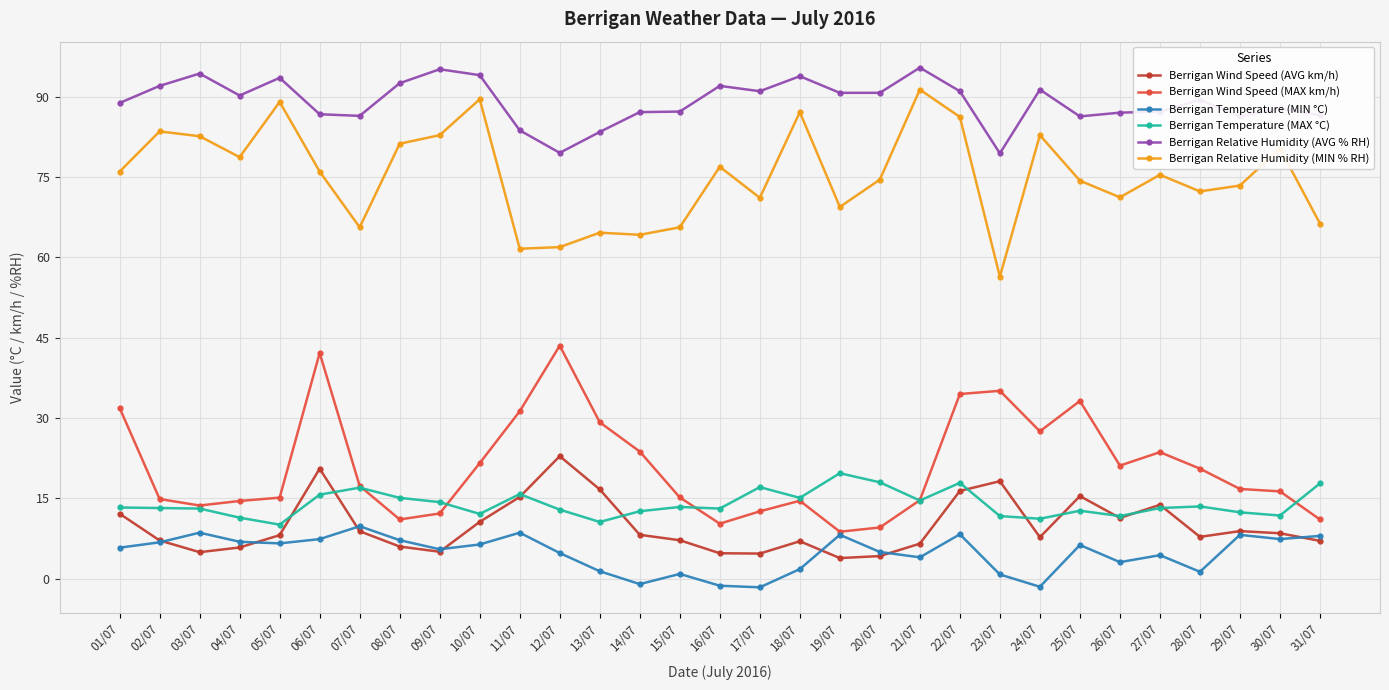

What are all the series names shown in the legend?

Berrigan Wind Speed (AVG km/h), Berrigan Wind Speed (MAX km/h), Berrigan Temperature (MIN °C), Berrigan Temperature (MAX °C), Berrigan Relative Humidity (AVG % RH), Berrigan Relative Humidity (MIN % RH)